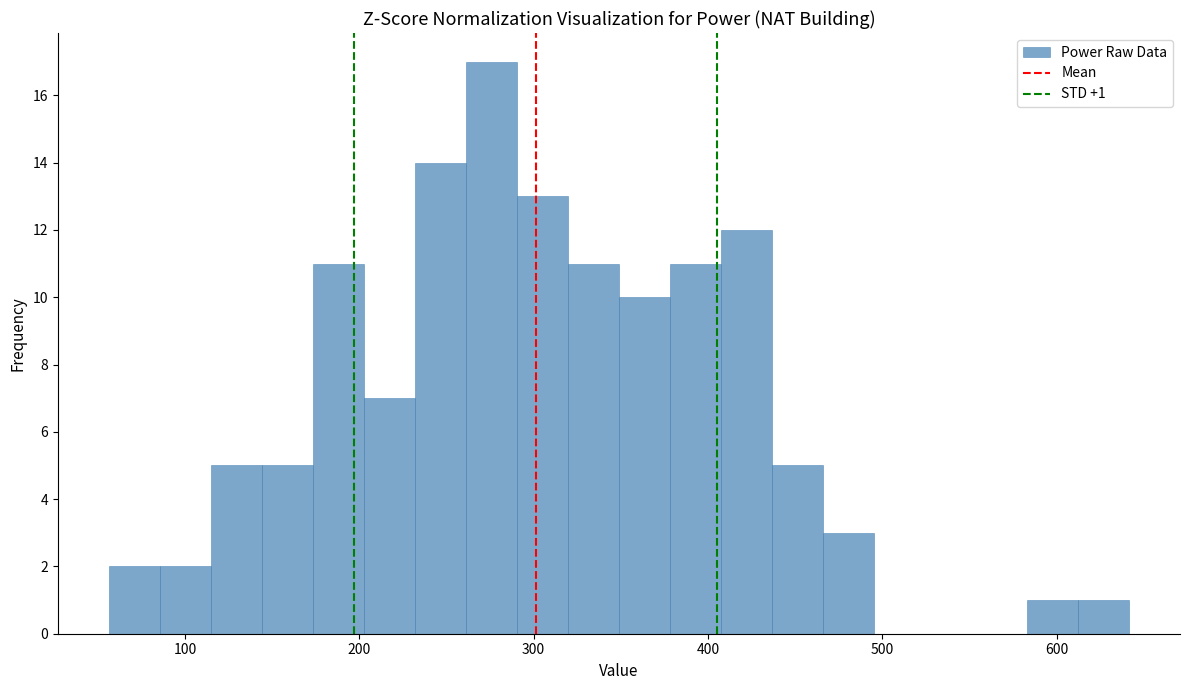

Read against the x-axis, roughly where is the centre of the tallest bar?

280